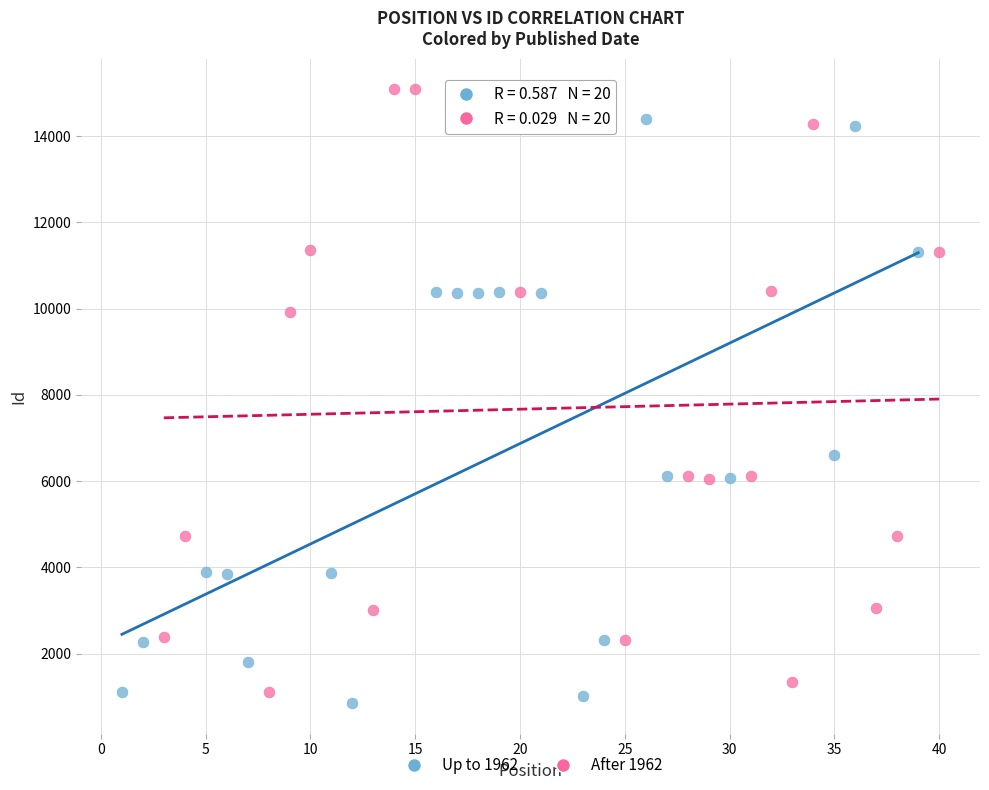

Which series has the widest spread of Y values?

After 1962